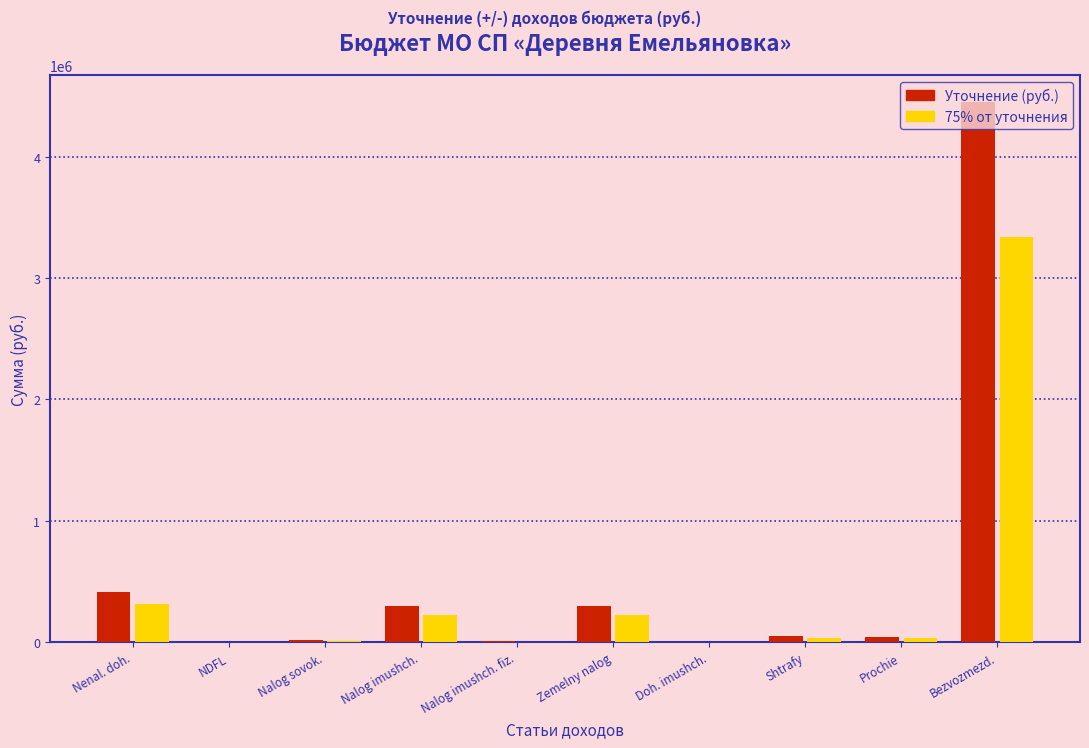

At which category does the chart reach its peak across all series?

Bezvozmezd.